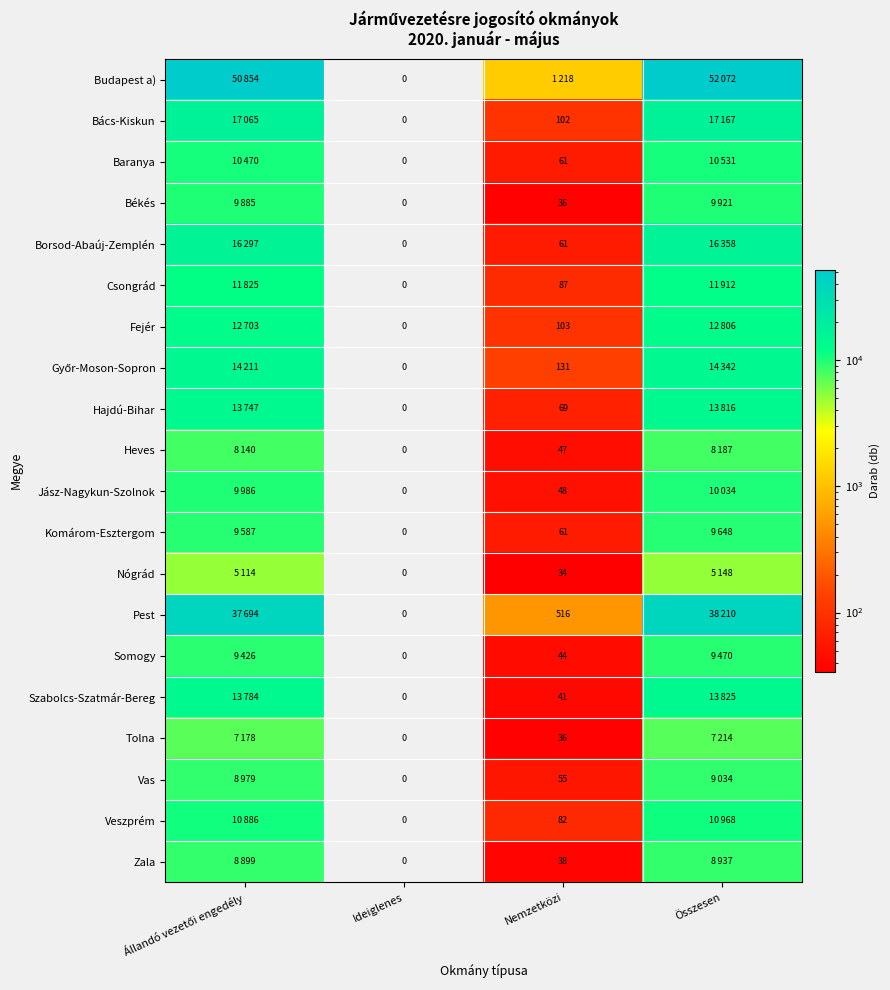

Which category has the lowest value across all series?

Ideiglenes